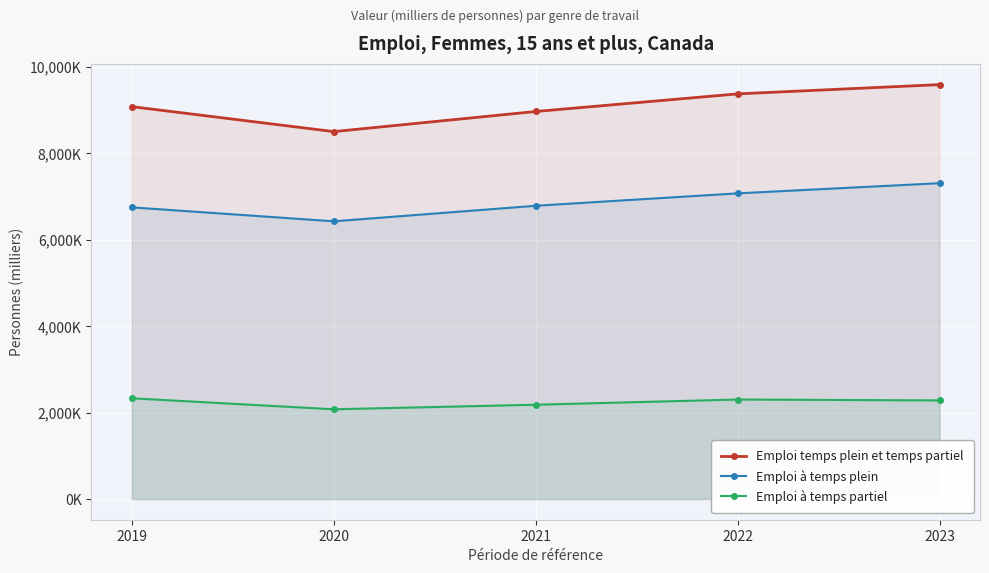

What is the value of the Emploi temps plein et temps partiel point at the 3rd from the left?

8969.1